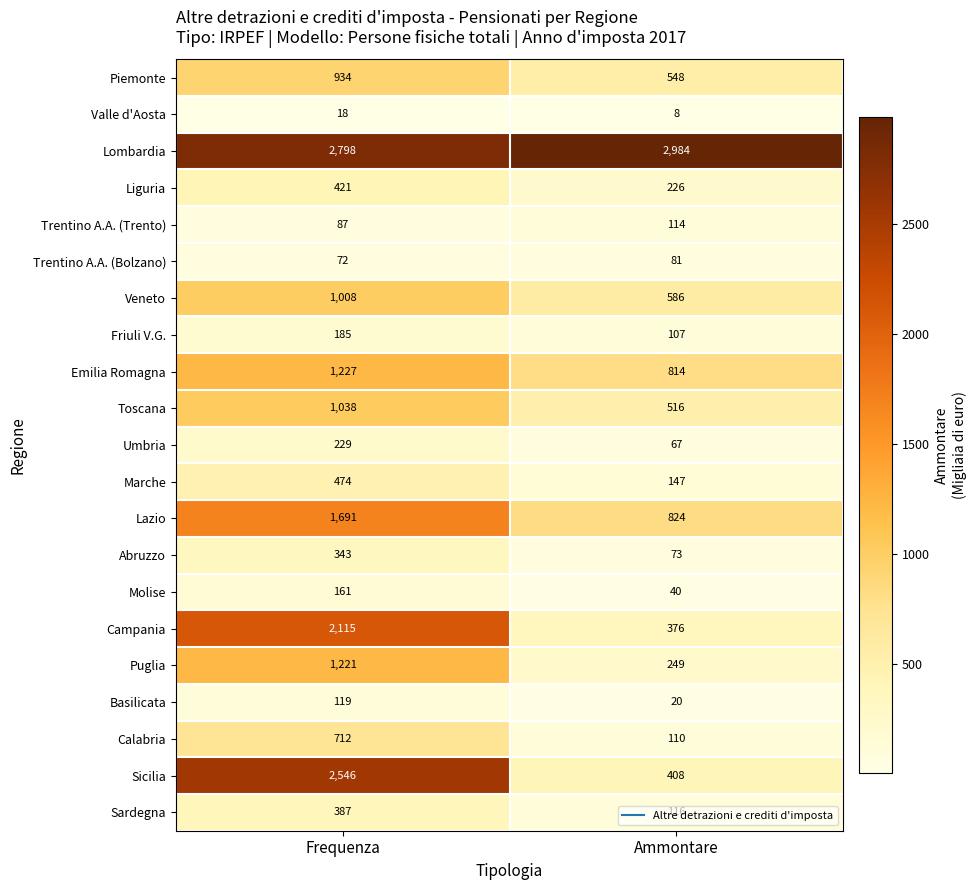

What is the minimum value shown in the chart?

8